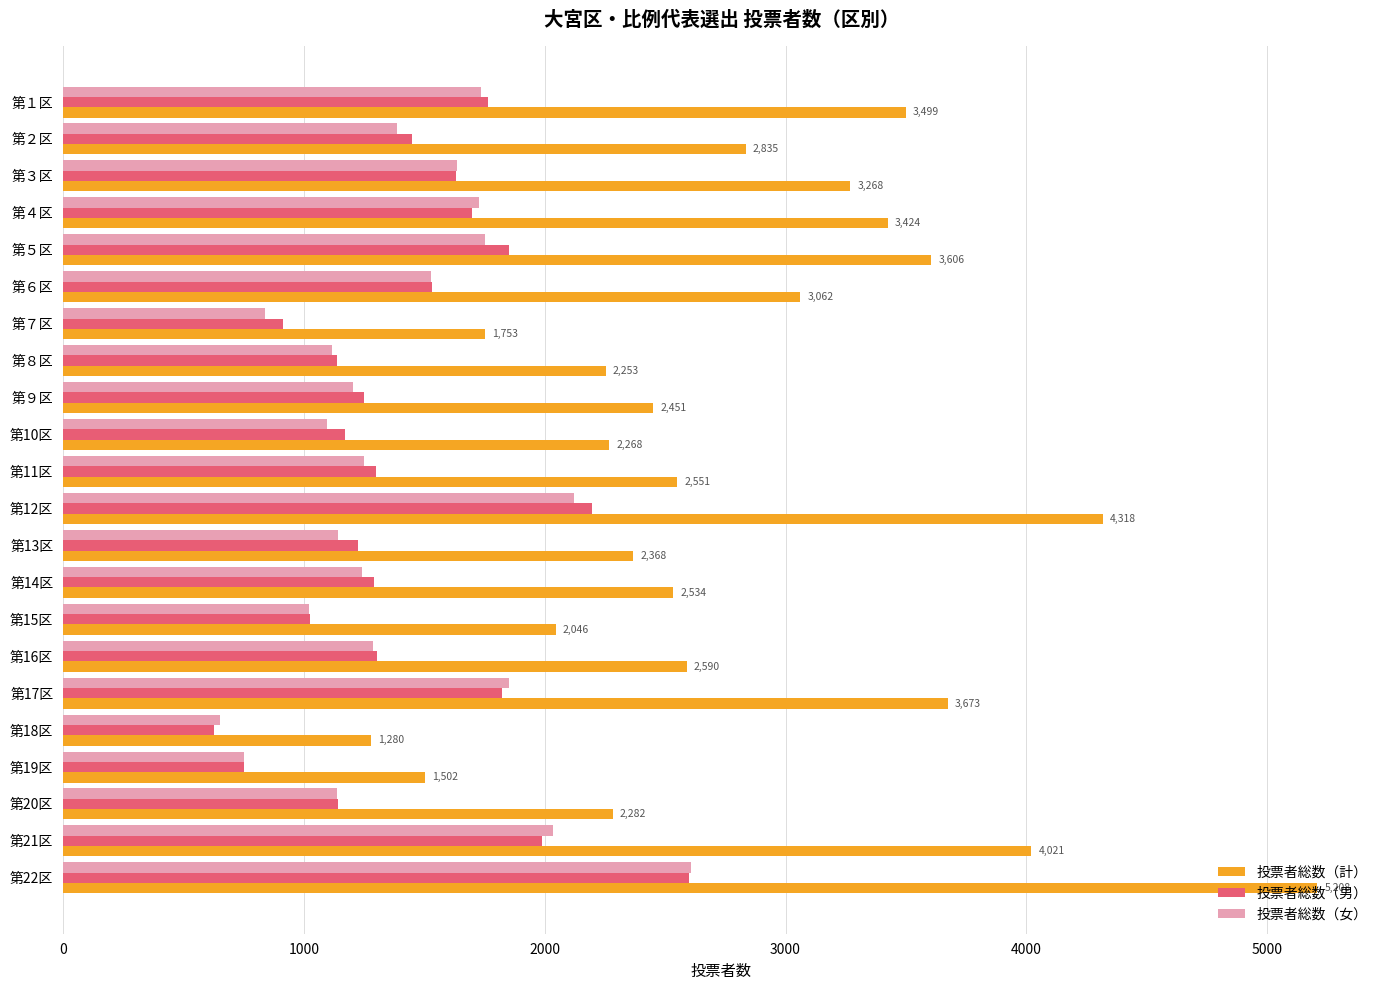

Is the value of 投票者総数（女） at 第11区 greater than the value of 投票者総数（計） at 第９区?

No